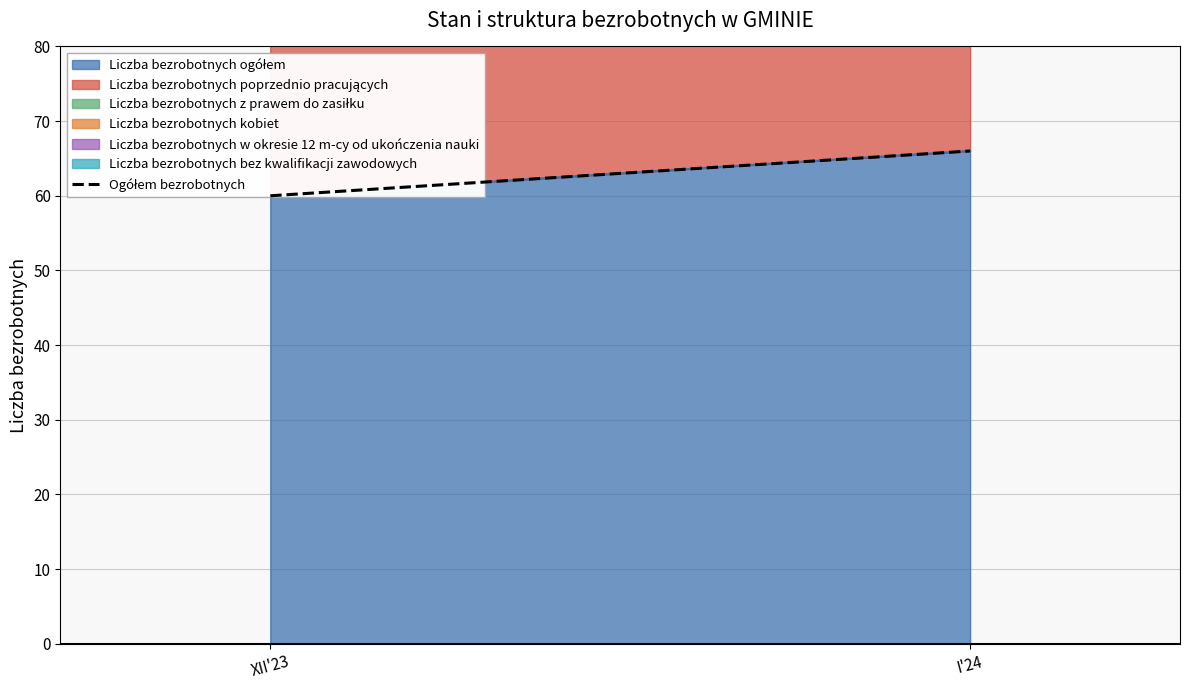

True or false: the data shows 90 at I'24.

False